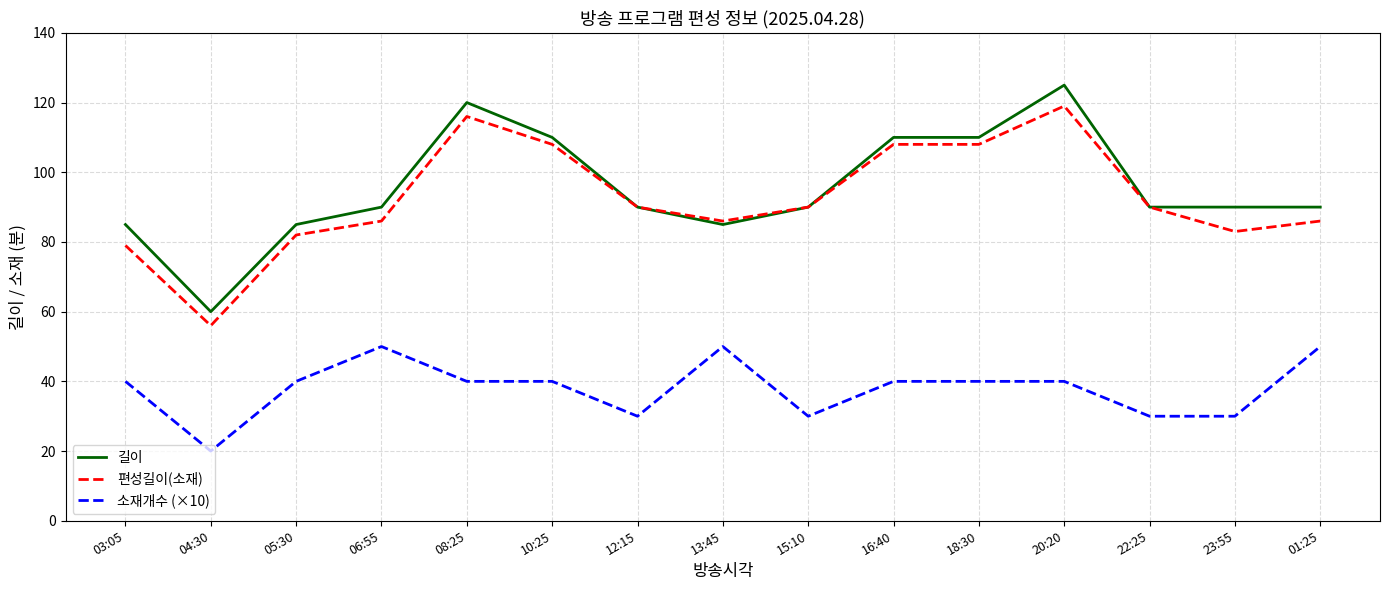

What position from the left is 10:25?

6